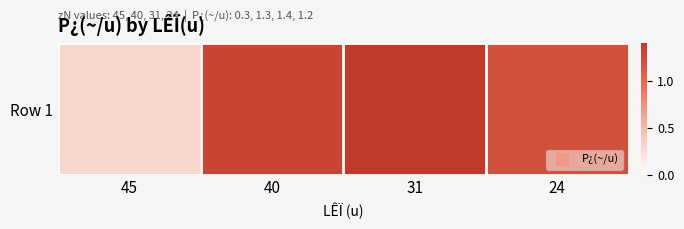

What is the difference between the maximum and minimum values?

1.1